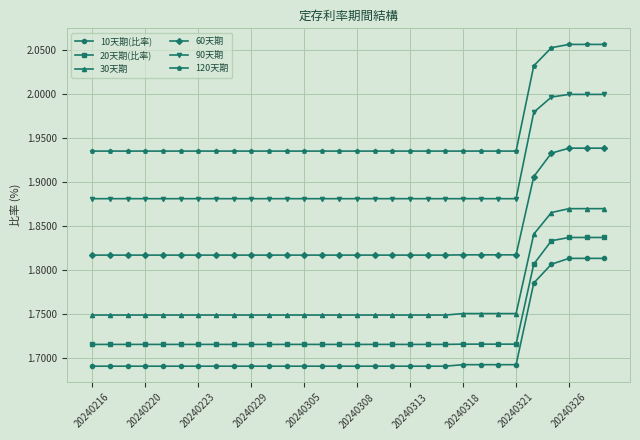

Which series has the largest range (max minus min)?

10天期(比率)